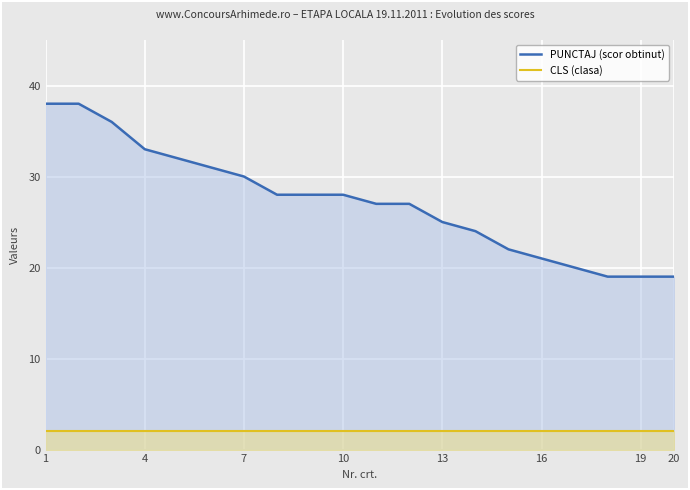

What is the maximum value for PUNCTAJ (scor obtinut)?

38